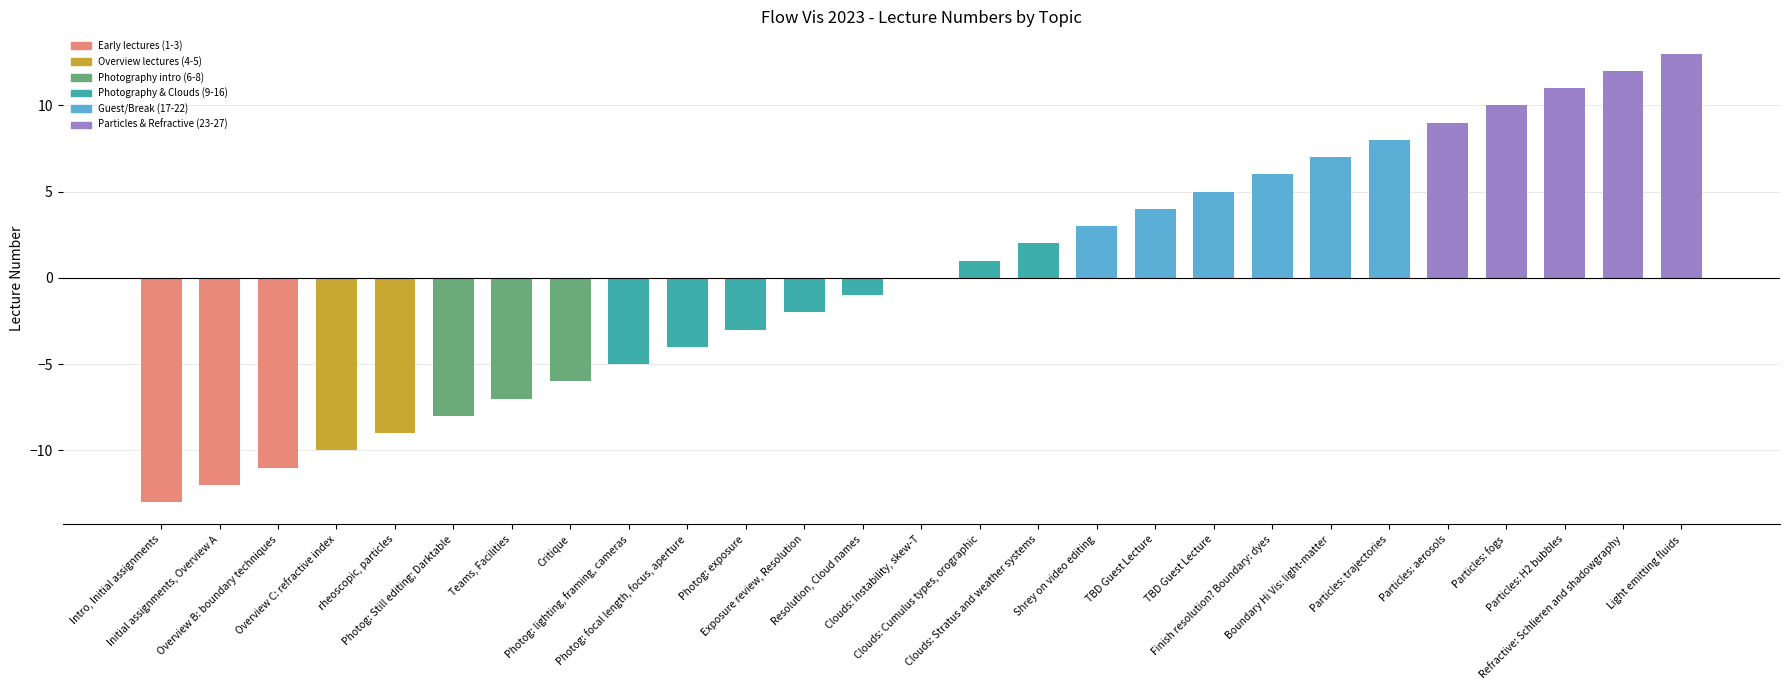

Are the bars horizontal?

No